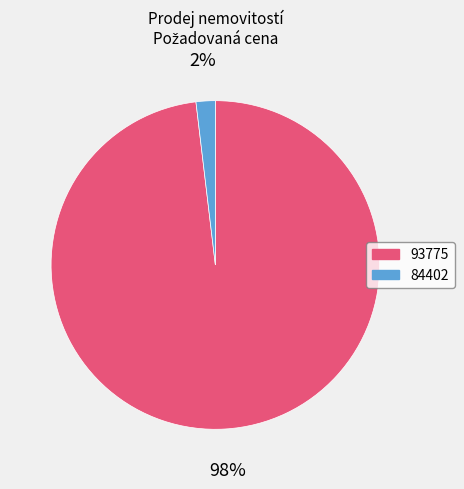

Is 93775 the majority of the pie?

Yes